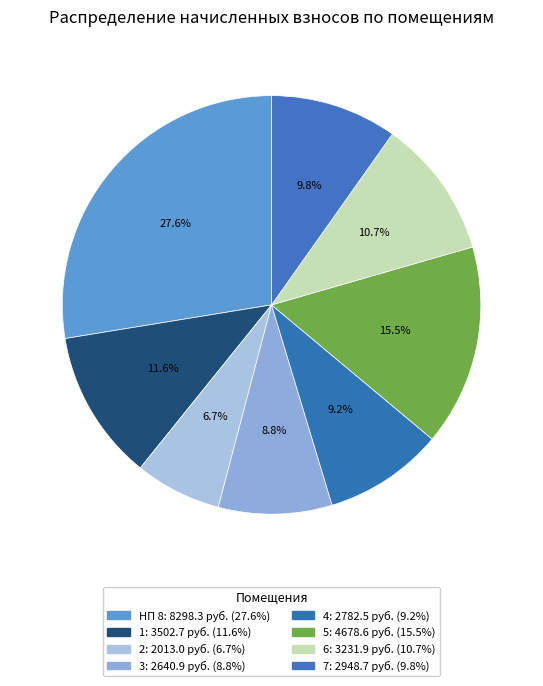

To the nearest percent, what portion does 4 represent?

9%